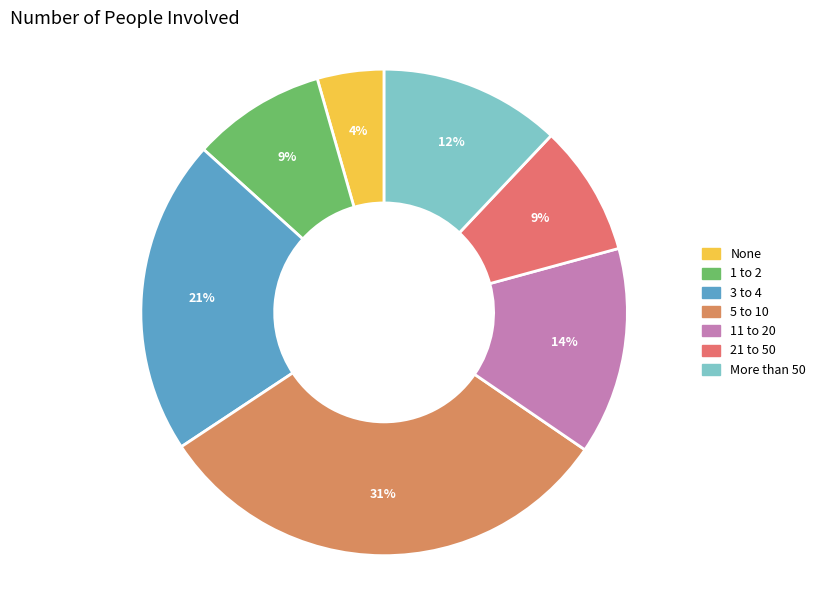

What percentage is the 1 to 2 slice, to the nearest percent?

9%